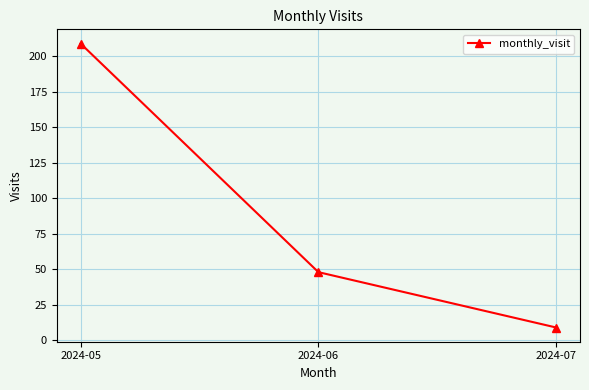

How many lines are shown in the chart?

1